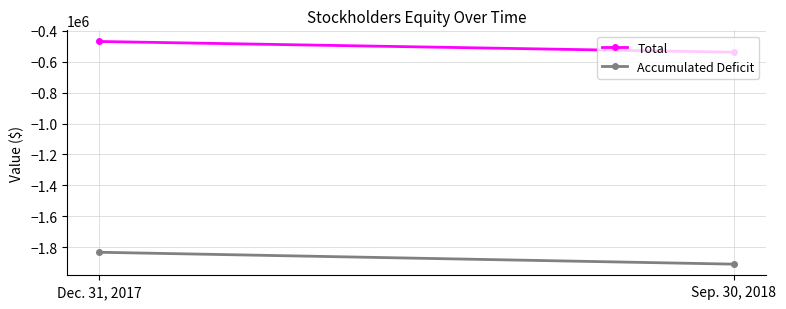

What is the average value of the Accumulated Deficit series?

-1870612